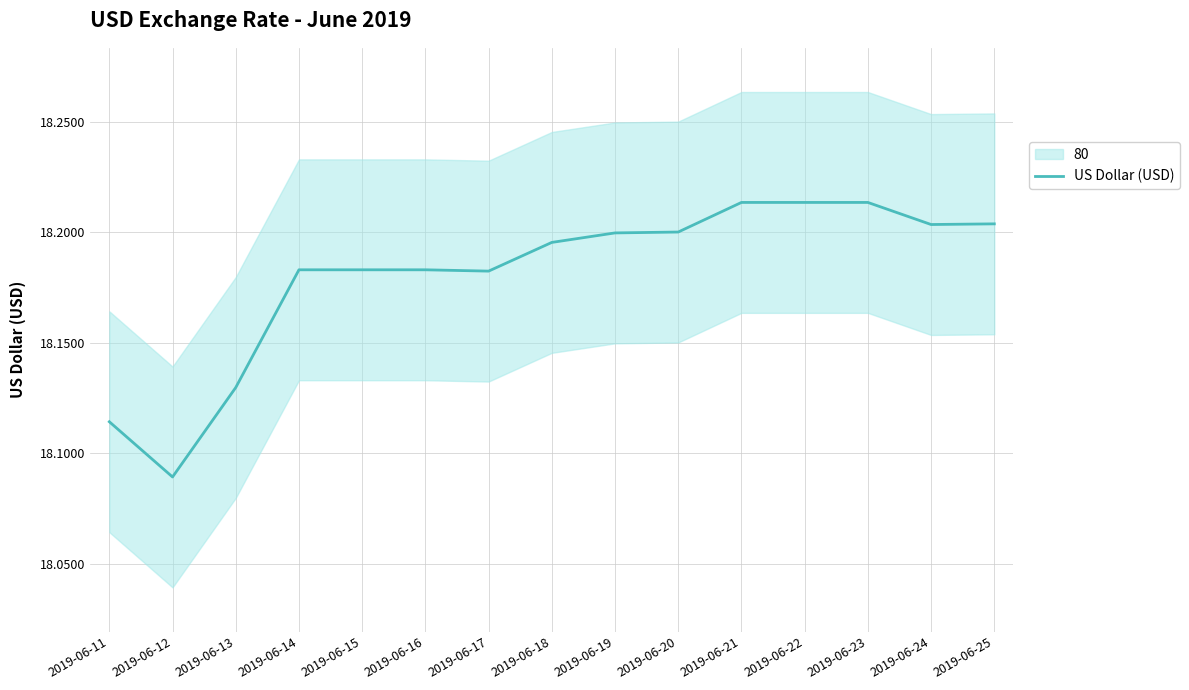

What is the sum of the values at 2019-06-12 and 2019-06-16?

36.3